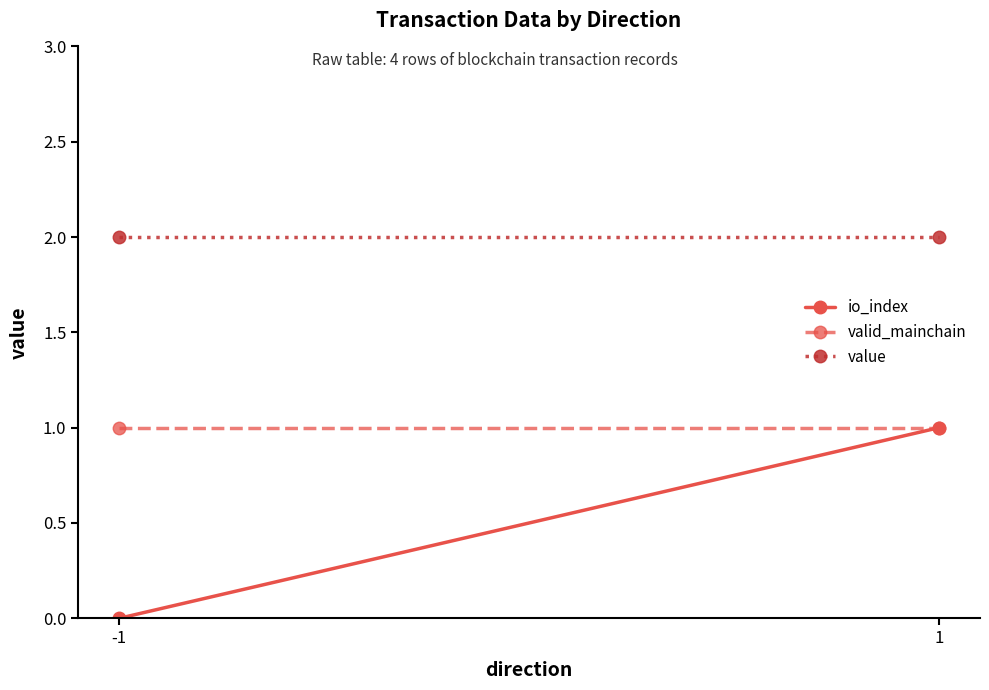

Rank the series by their average value, from highest to lowest.

value, valid_mainchain, io_index